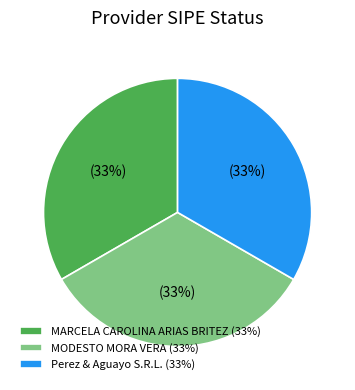

To the nearest percent, what is the average slice percentage?

33%